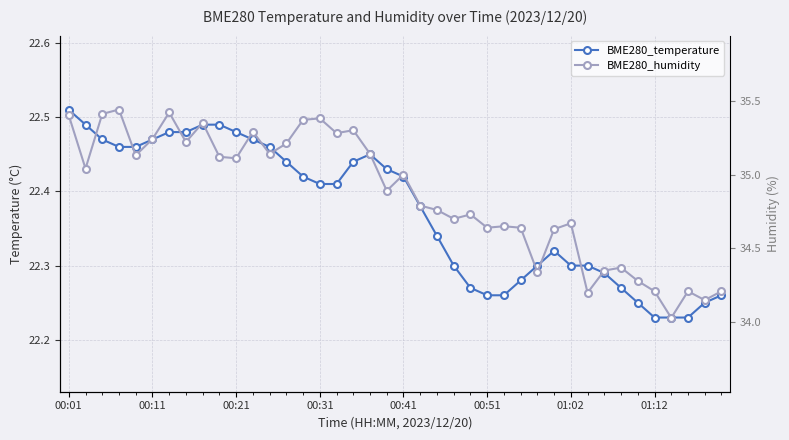

At how many categories does at least one series exceed 34?

40